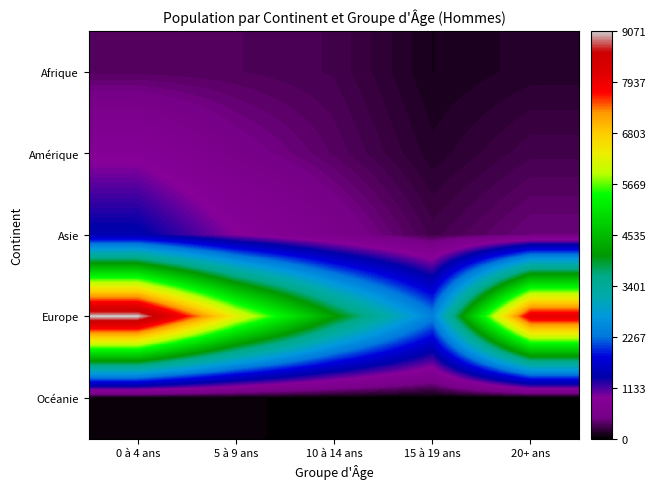

What is the minimum value shown in the chart?

4